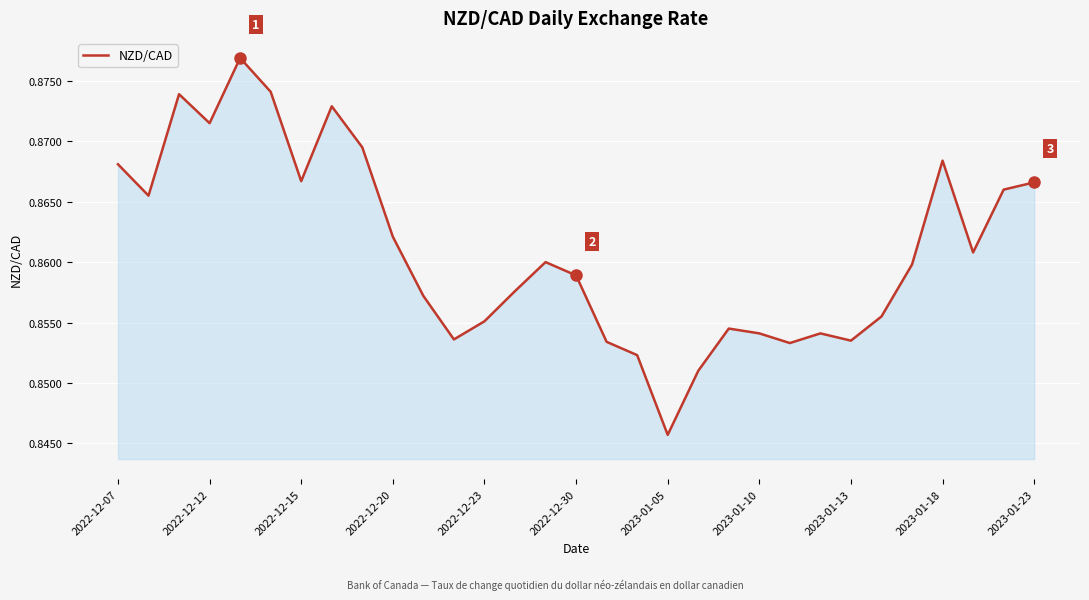

How many lines are shown in the chart?

1